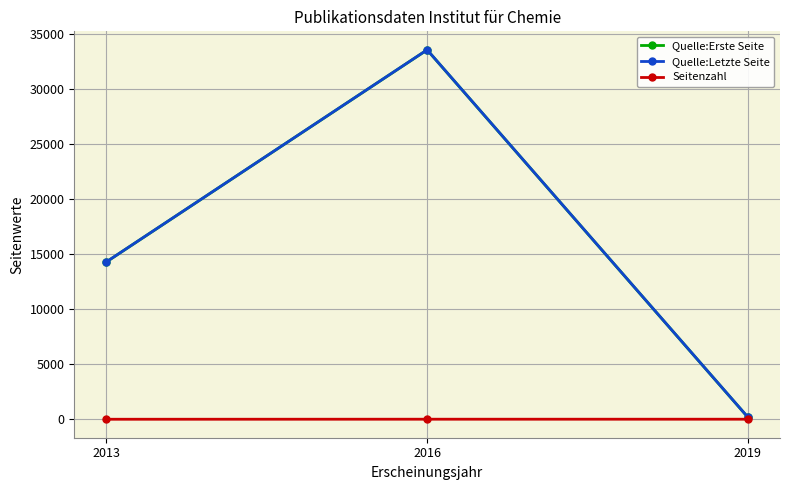

Which category has the highest value across all series?

2016